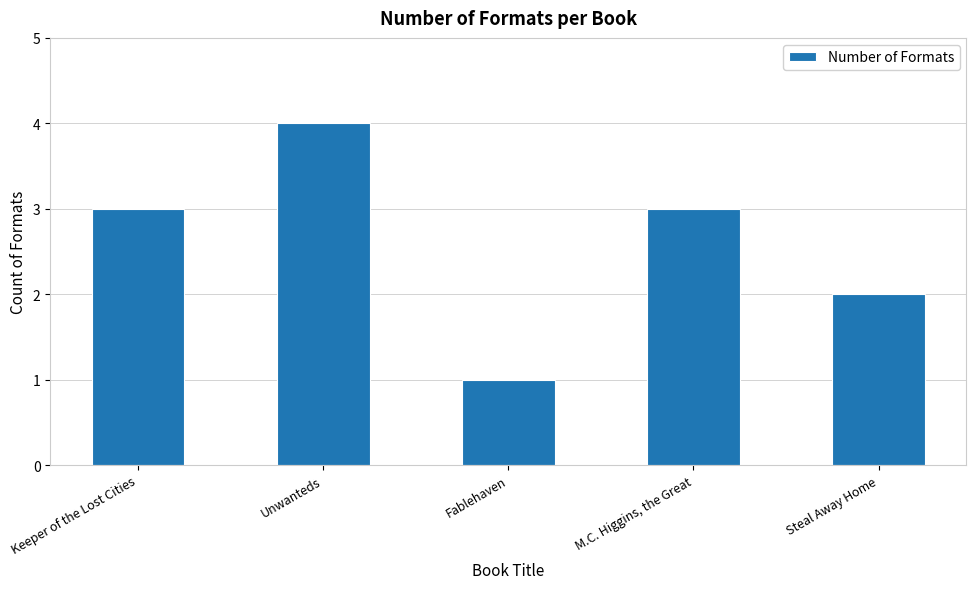

Which category has the highest value across all series?

Unwanteds